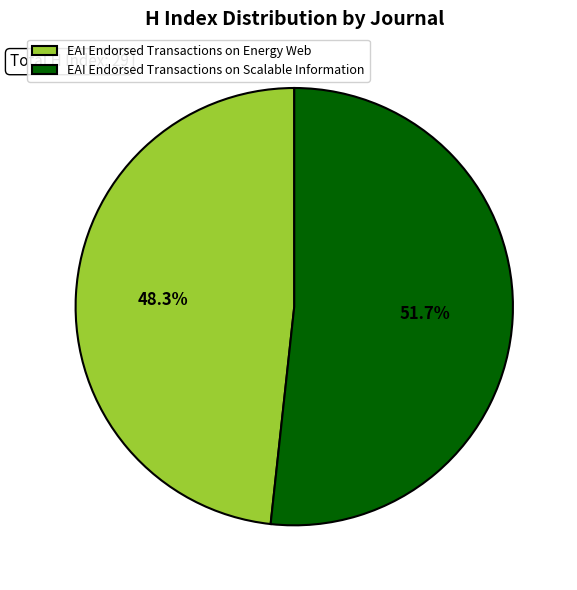

To the nearest percent, what is the difference between the largest and smallest slice percentages?

3%